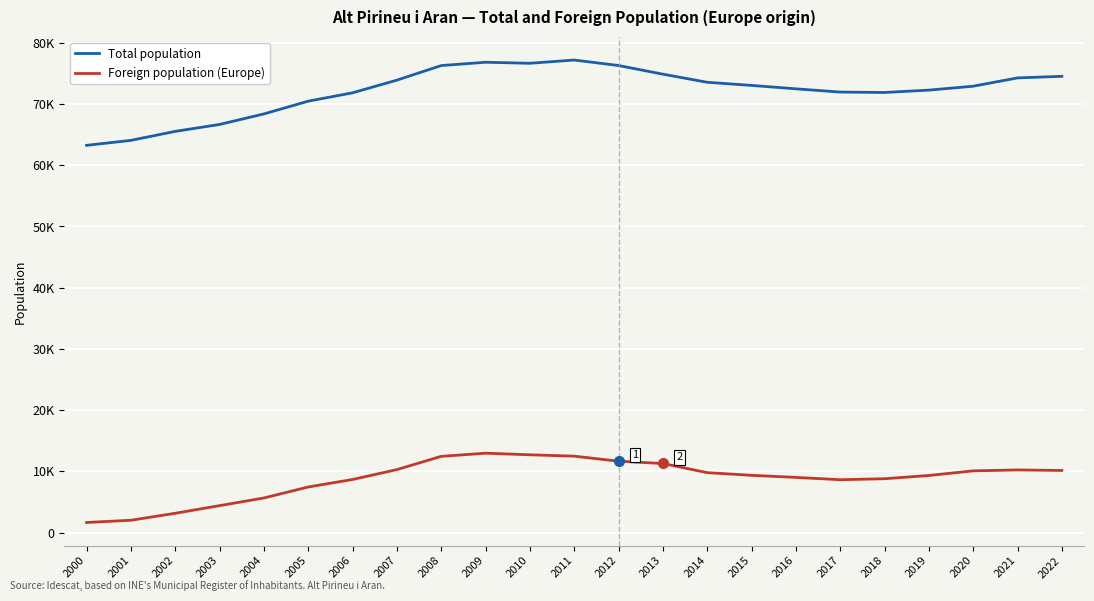

True or false: Foreign population (Europe) and Total population cross at least once.

False